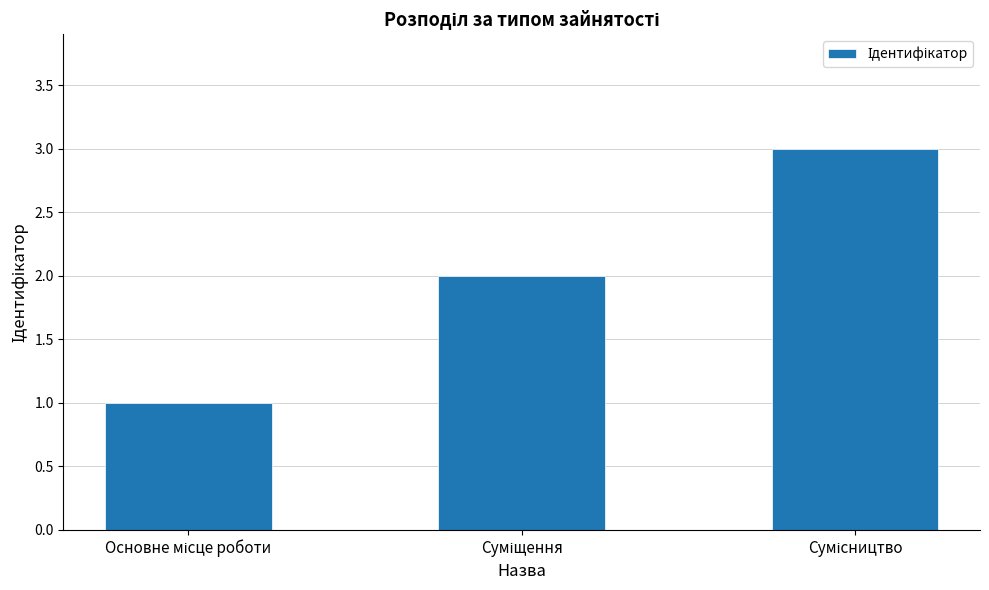

How many categories are shown in the chart?

3